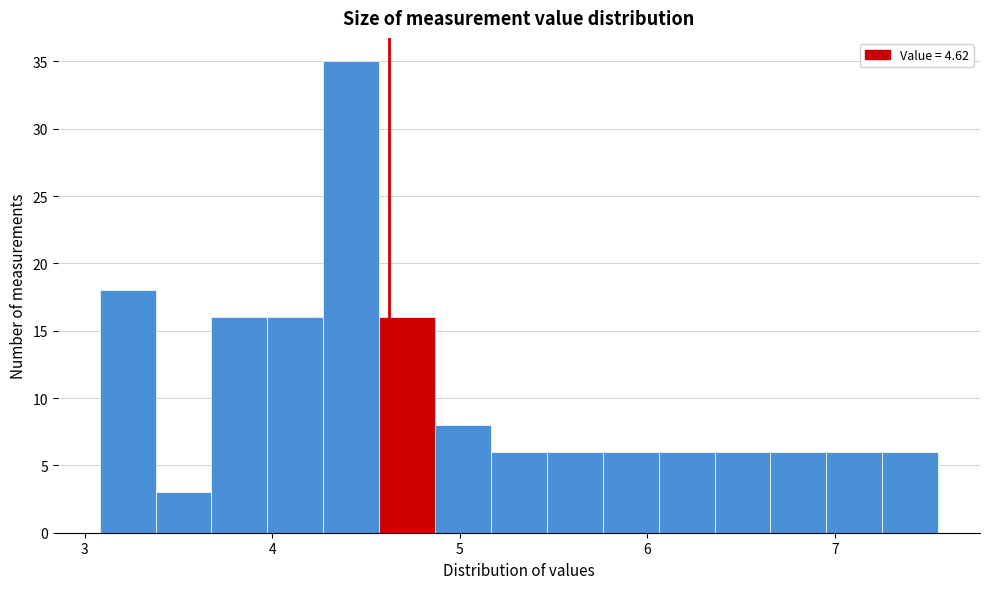

Around what value on the x-axis is the tallest bar? Give the approximate position of its centre, as read against the axis.

4.4